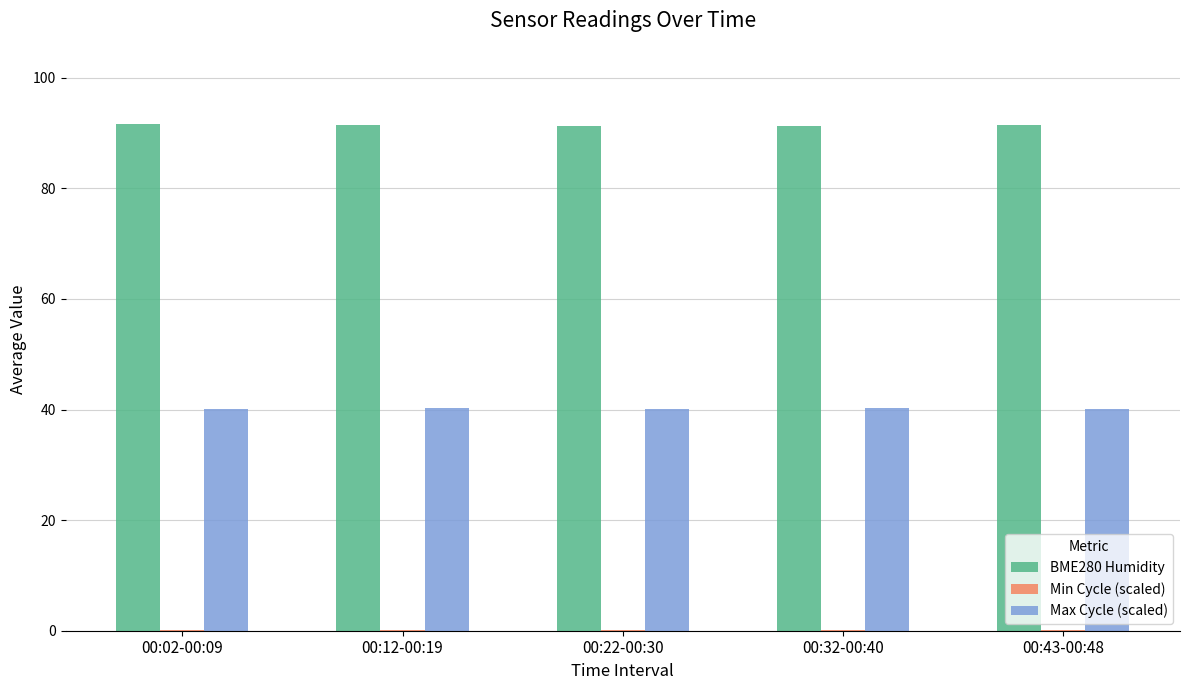

Is it true that BME280 Humidity equals 91.7 at 00:02-00:09?

True